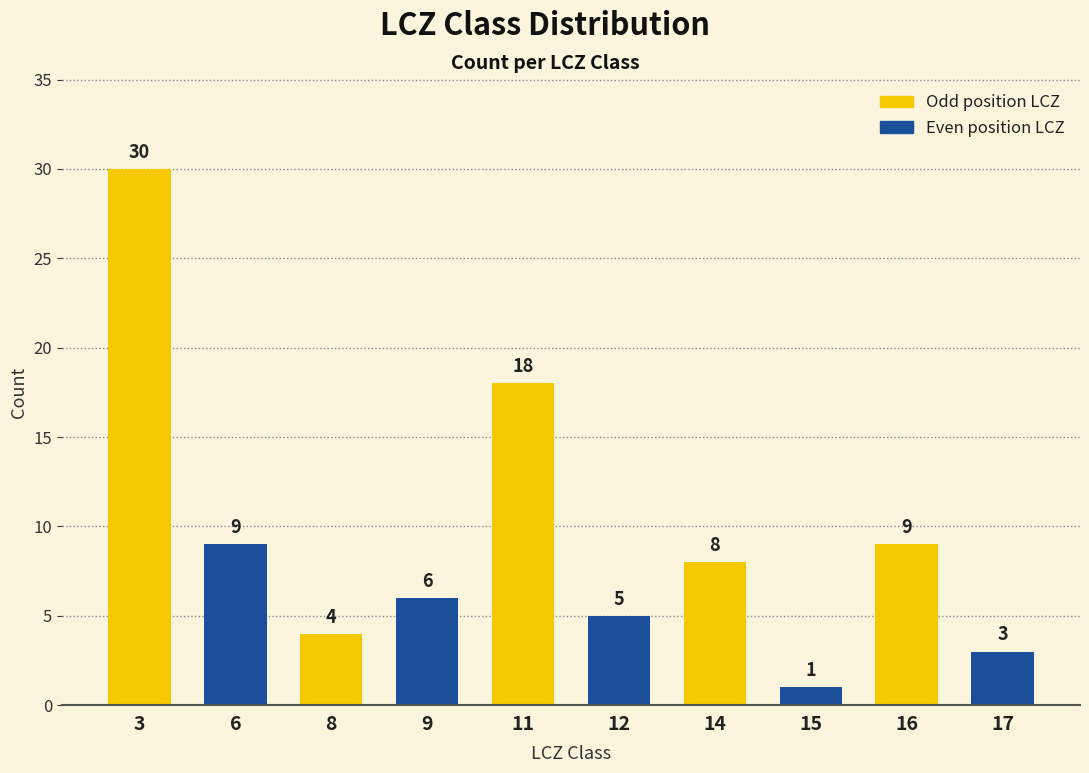

What is the value of the 3rd bar from the left?

4